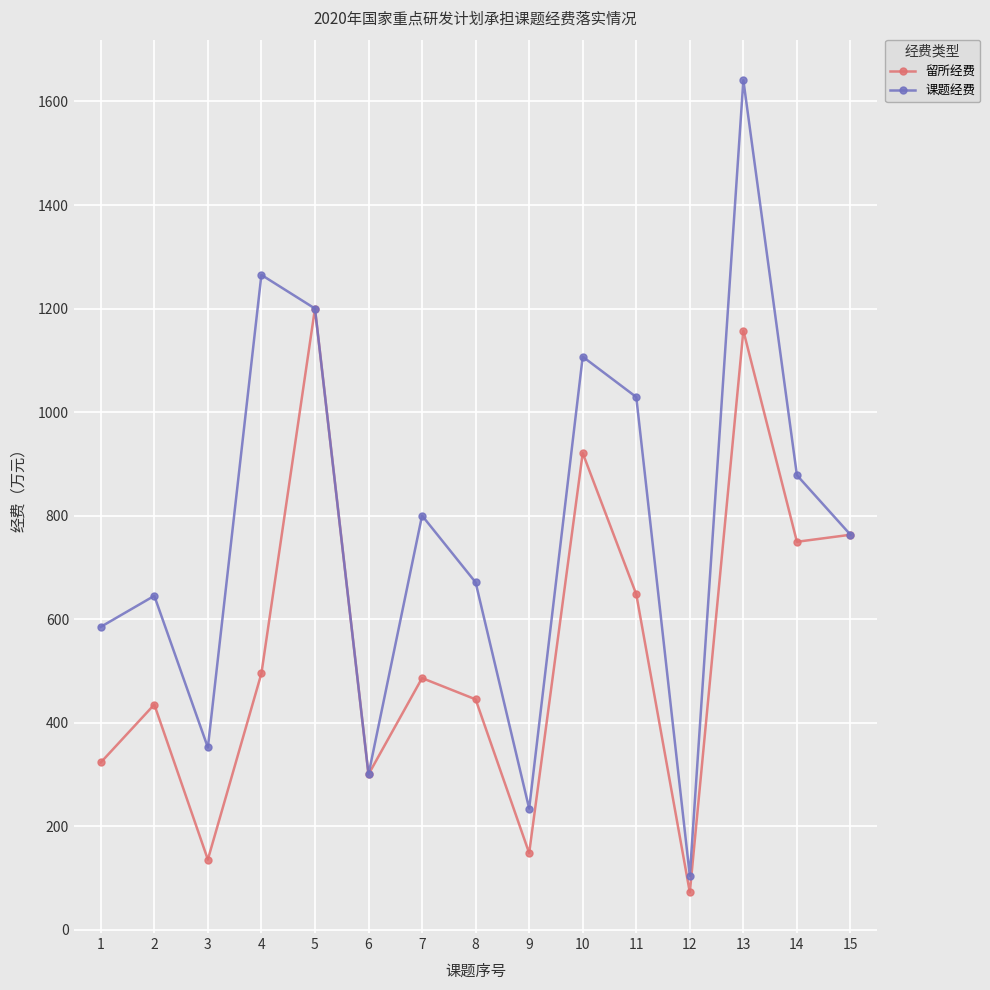

Rank the series by their average value, from lowest to highest.

留所经费, 课题经费